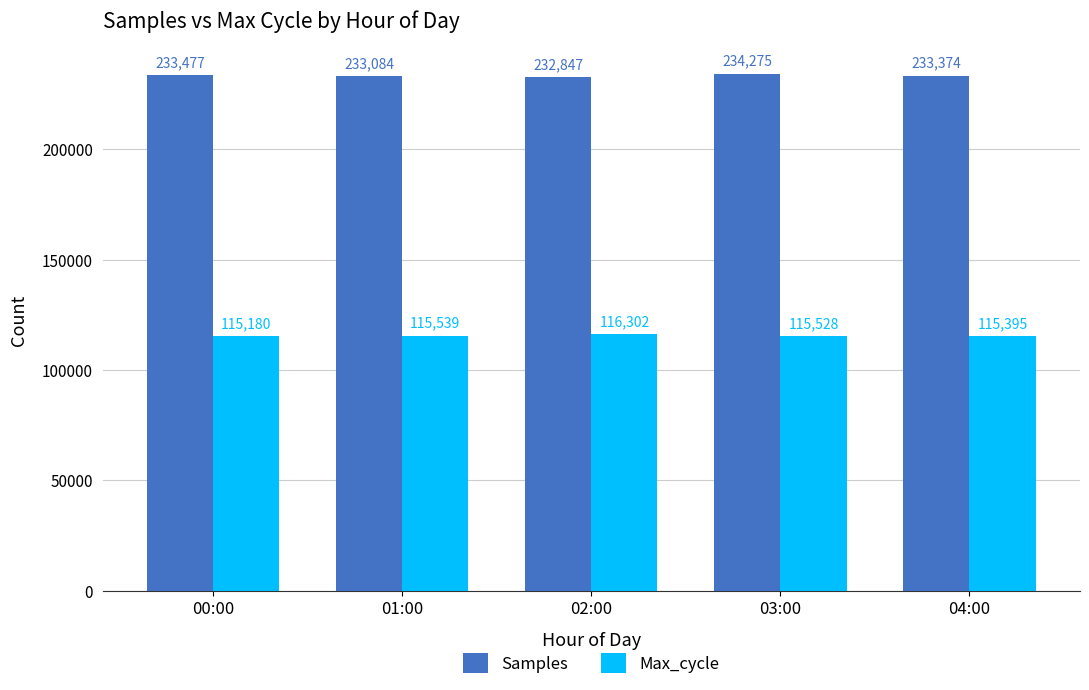

List the series in order of their overall mean, highest first.

Samples, Max_cycle